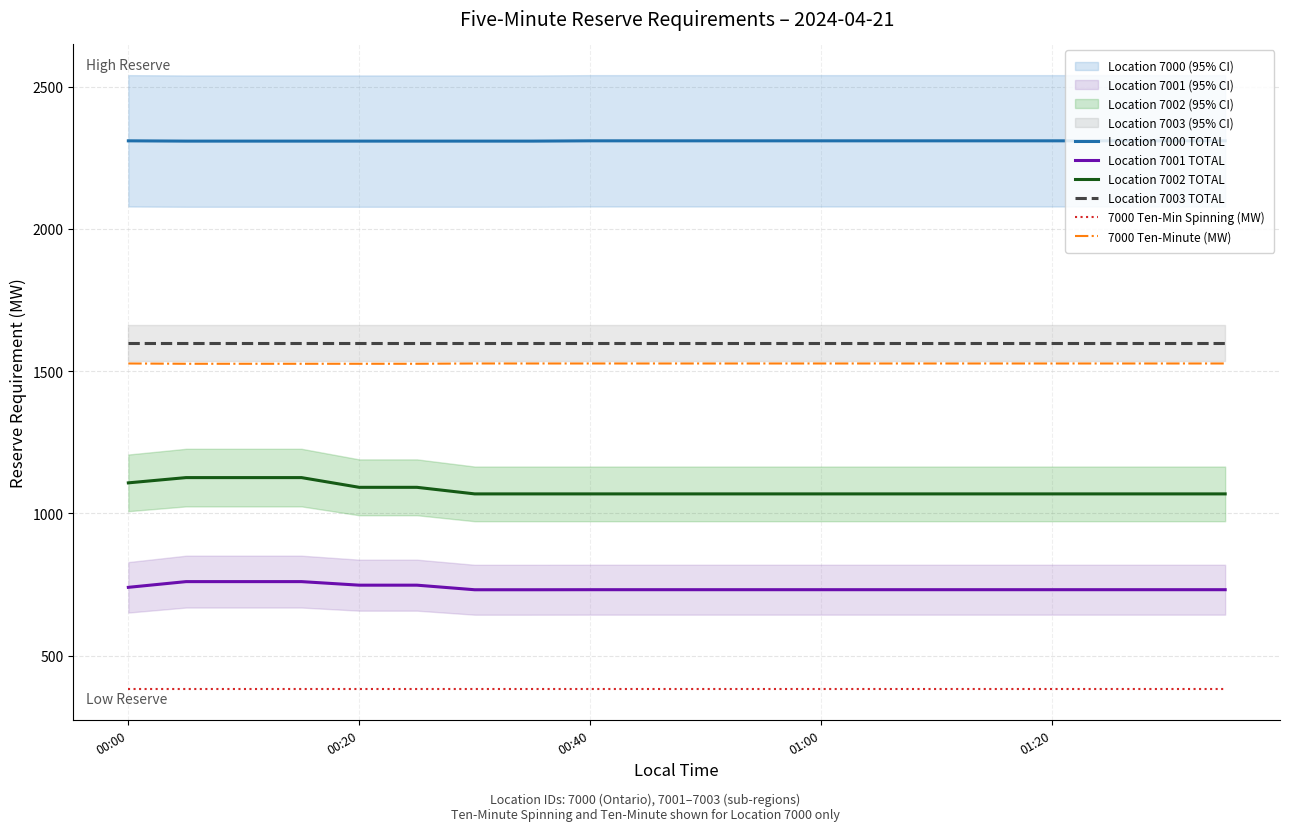

What is the minimum value shown in the chart?

382.0